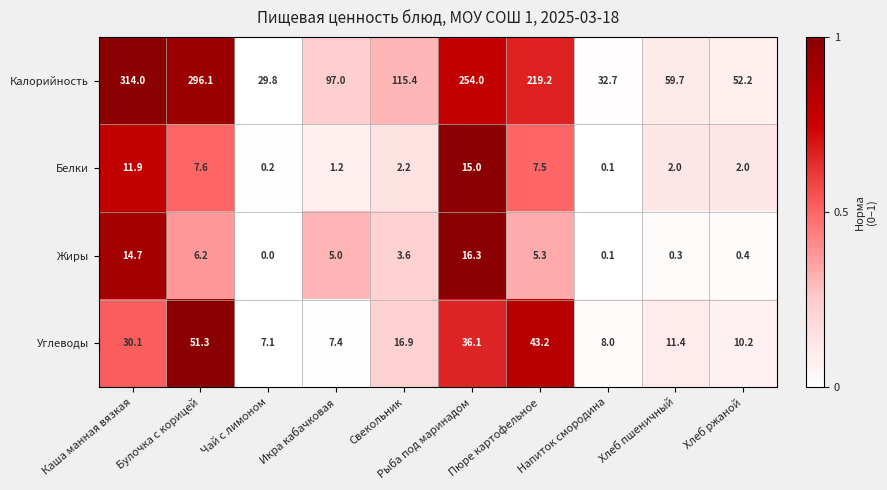

What value does the Белки series have at Икра кабачковая?

1.2